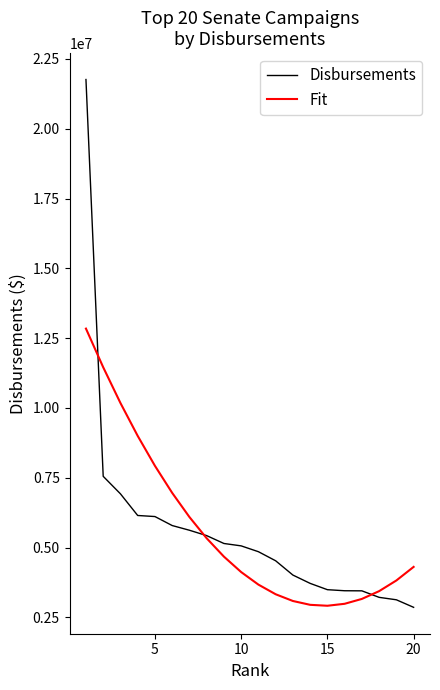

What is the minimum value for Disbursements?

2863128.0